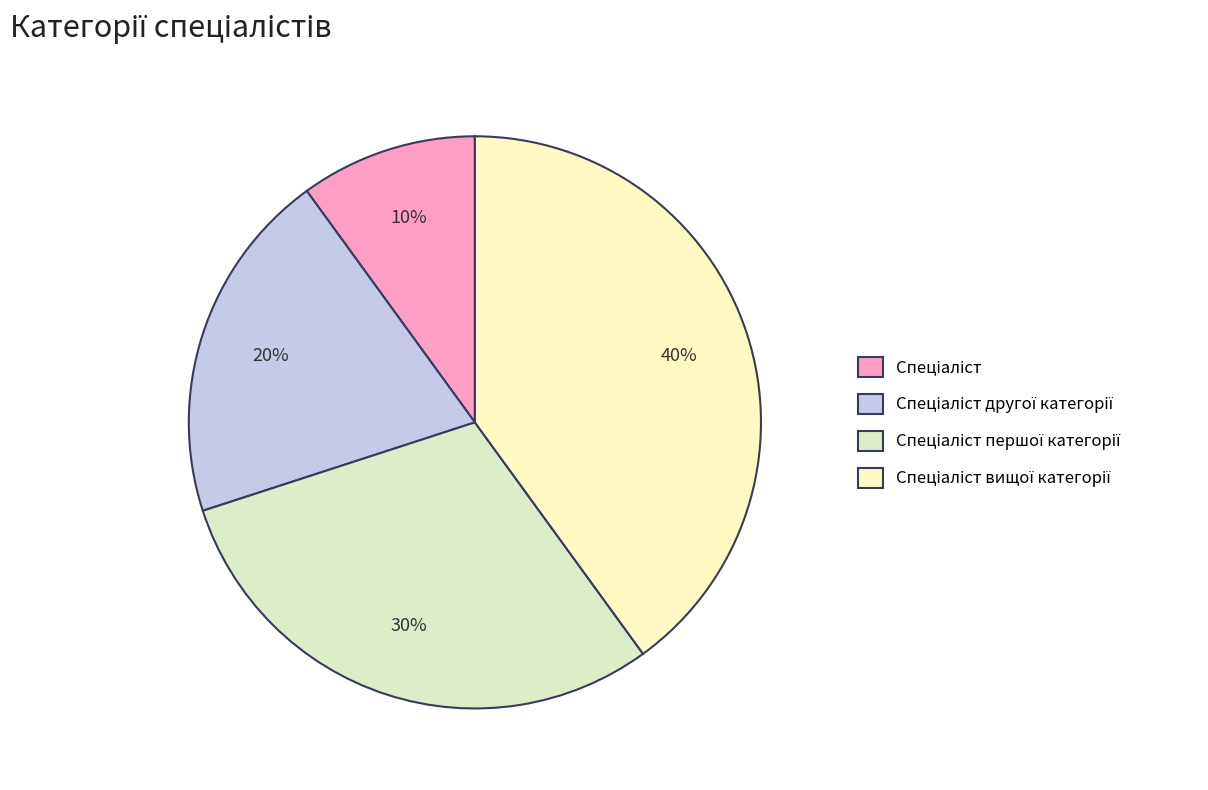

Count the number of slices in the pie.

4